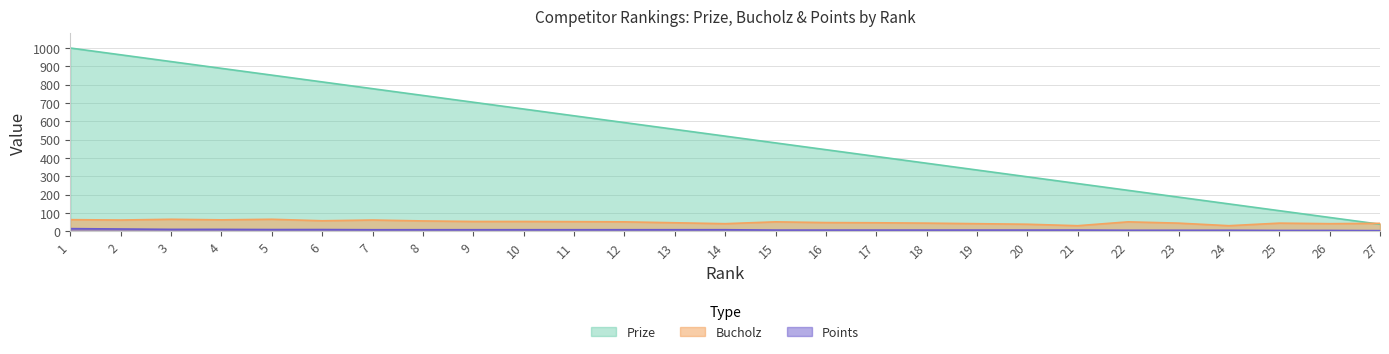

What are all the series names shown in the legend?

Prize, Bucholz, Points